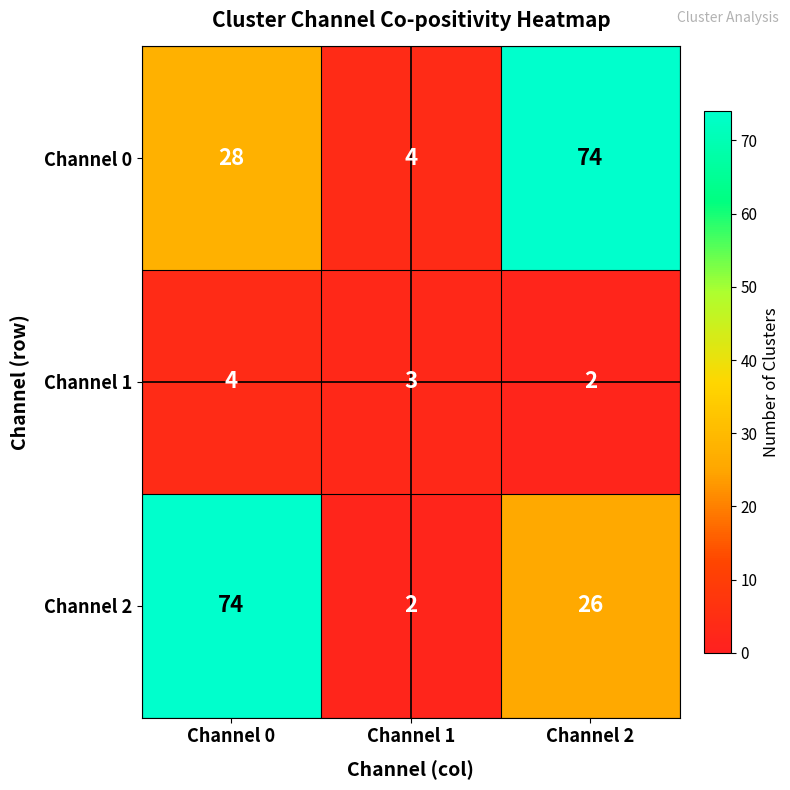

Which category has the highest value in the Channel 1 series?

Channel 0